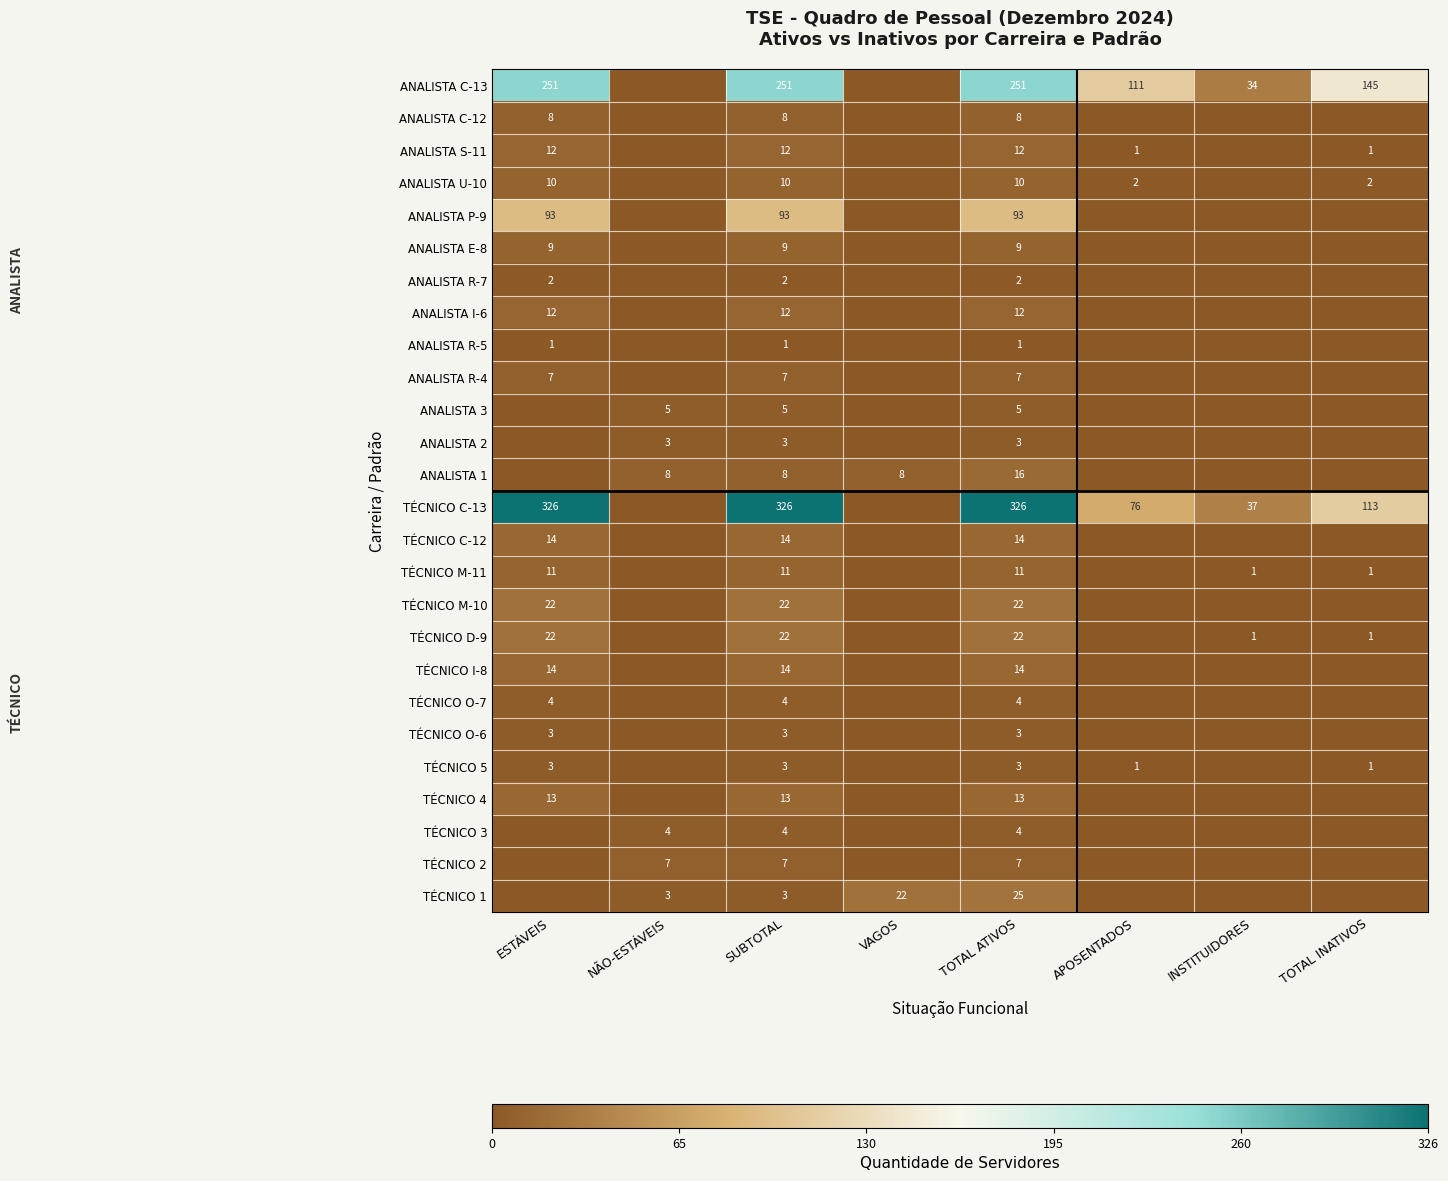

What is the total value across all series at SUBTOTAL?

867